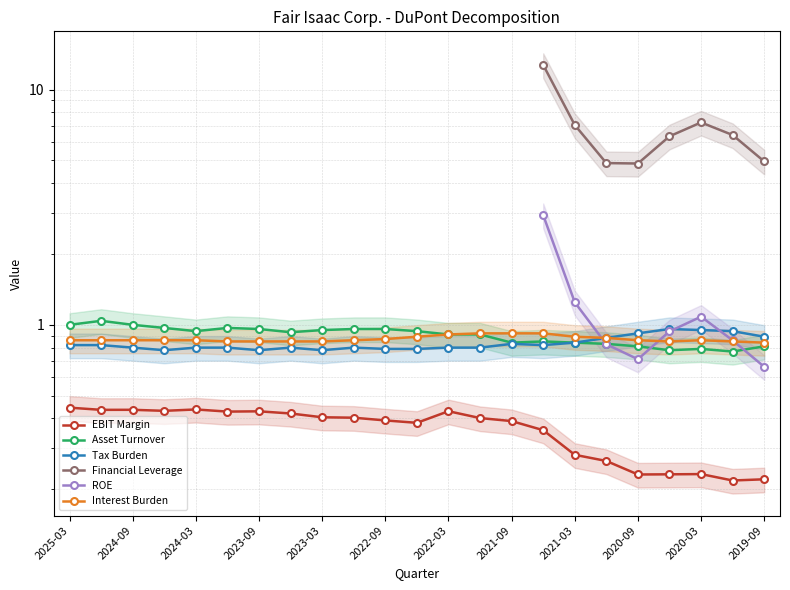

In ROE, how many points are higher than both neighbors (excluding endpoints)?

1